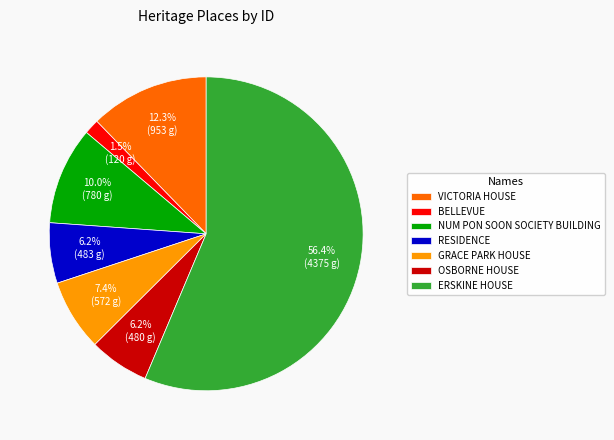

Does any single category account for the majority?

Yes